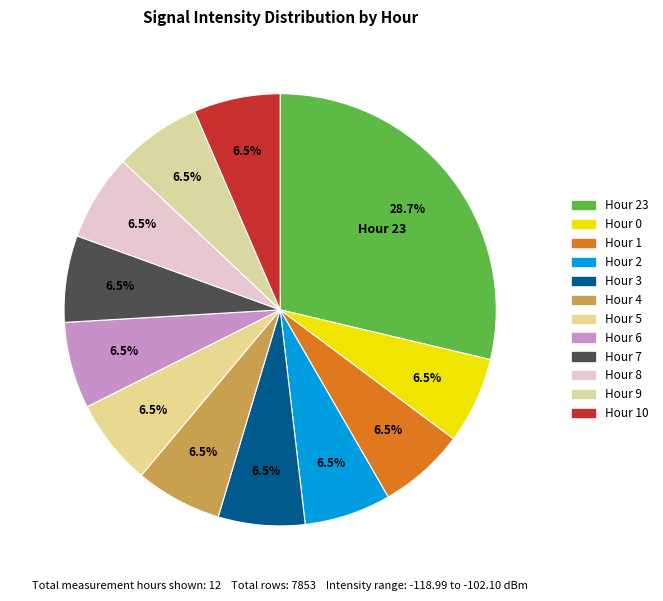

How many segments does this pie chart have?

12